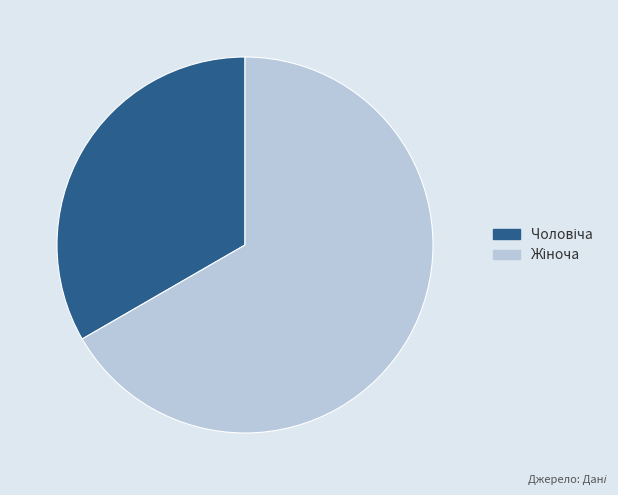

Does any single category account for the majority?

Yes